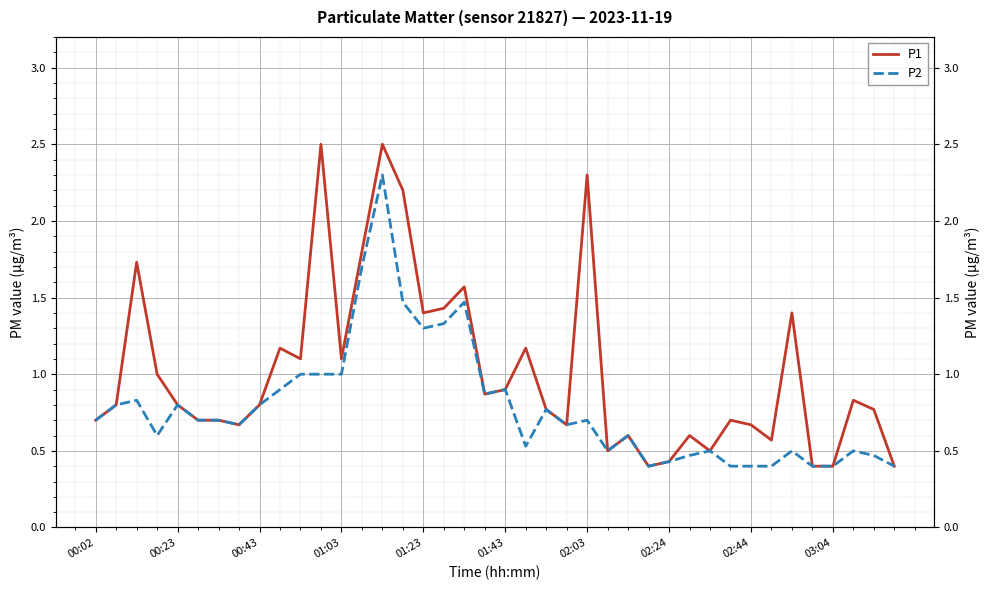

What is the value of the P1 point at the 27th from the left?

0.6